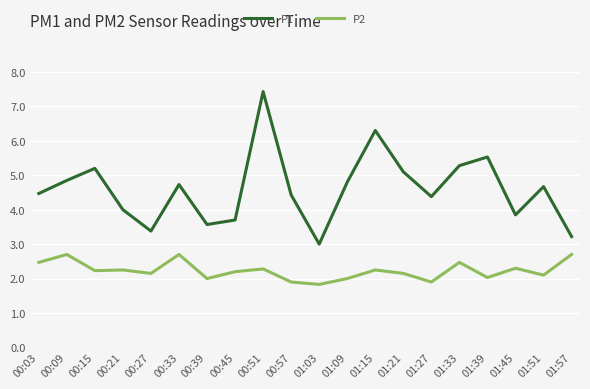

Which category has the highest value across all series?

00:51